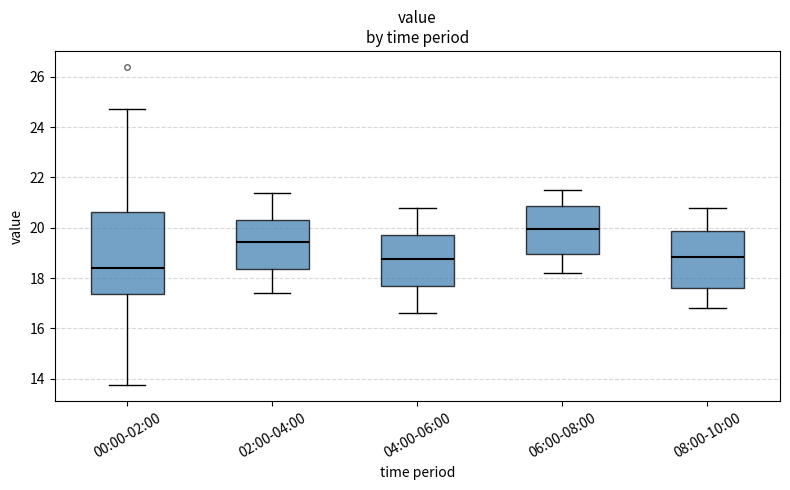

Reading left to right, read every box against the y-axis: the position of its median line, the range the box covers, and the ends of its whiskers. The values are not printed on the chart, so give them approximately, as read against the axis.

00:00-02:00: median 18.4, box 17.4 to 20.6, whiskers 13.8 to 24.8
02:00-04:00: median 19.4, box 18.4 to 20.4, whiskers 17.4 to 21.4
04:00-06:00: median 18.8, box 17.6 to 19.8, whiskers 16.6 to 20.8
06:00-08:00: median 20.0, box 19.0 to 20.8, whiskers 18.2 to 21.6
08:00-10:00: median 18.8, box 17.6 to 19.8, whiskers 16.8 to 20.8